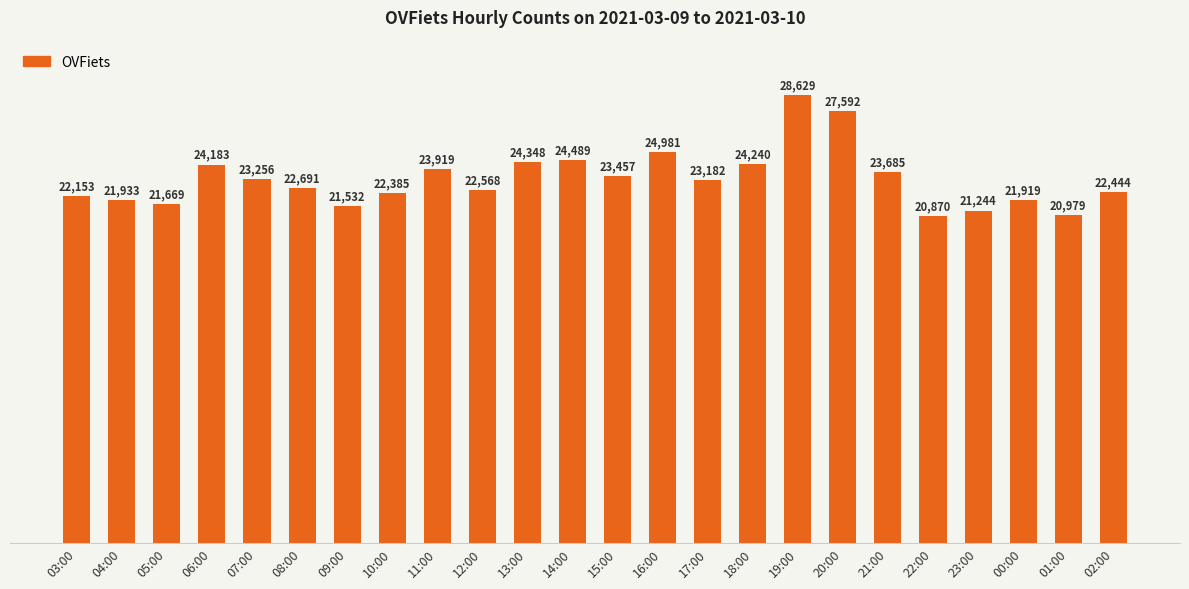

The value at 08:00 is 22691. True or false?

True